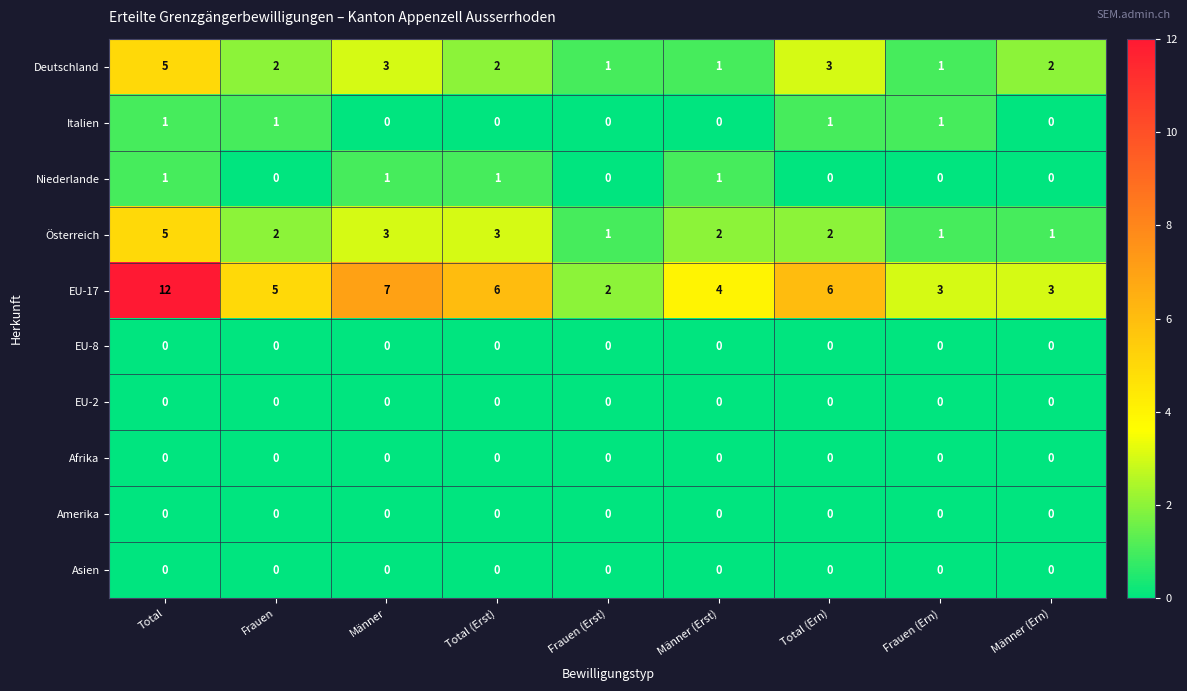

Is it true that Niederlande equals 0 at Frauen?

True